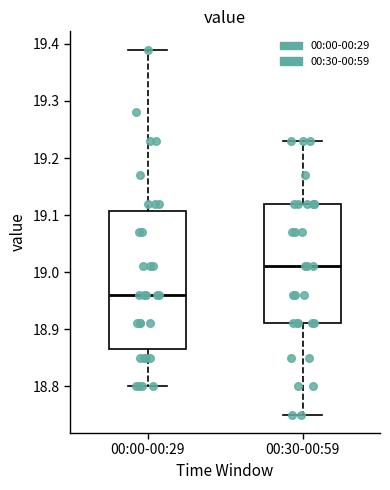

Where does the median line of the box for 00:00-00:29 sit on the y-axis? The values are not printed on the chart, so give them approximately, as read against the axis.

18.96